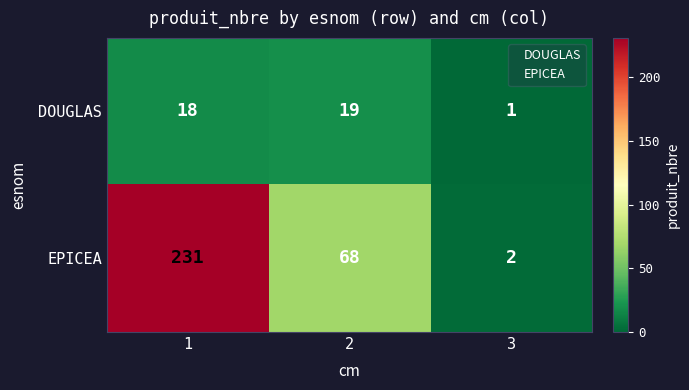

What is the difference between the highest and lowest values at 2?

49